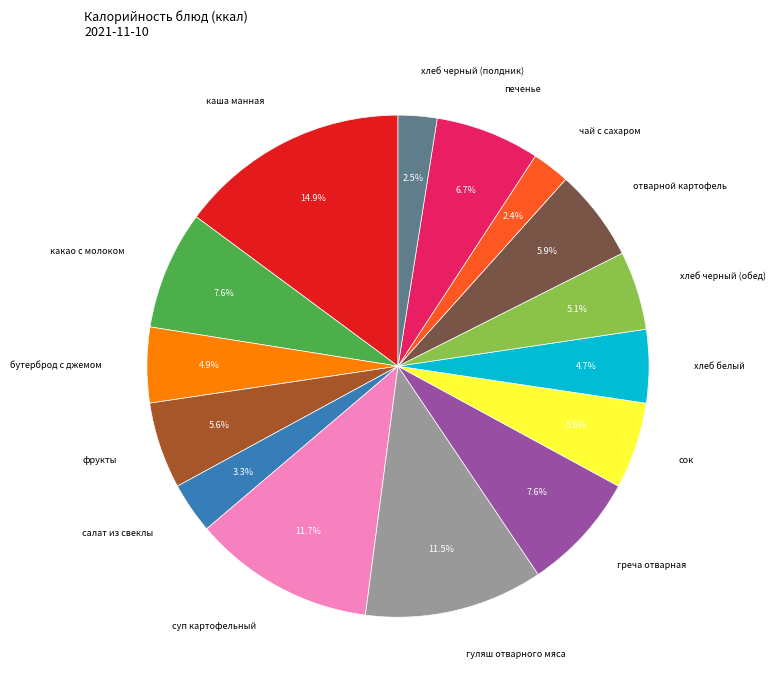

What is the largest slice in the pie chart?

каша манная